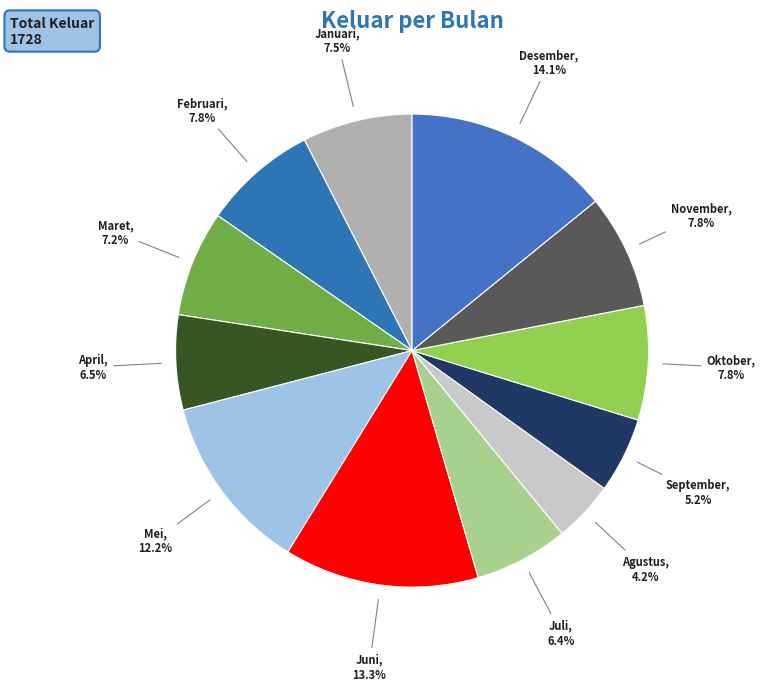

To the nearest percent, what is the difference between the largest and smallest slice percentages?

10%